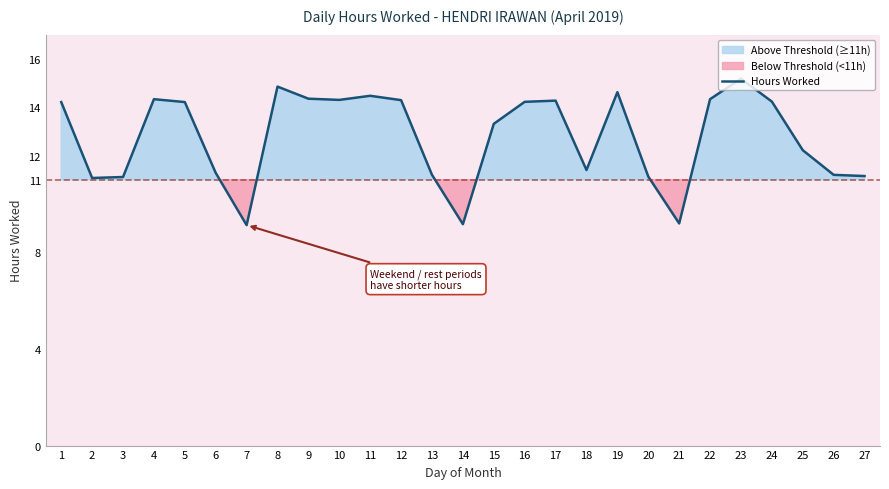

The chart shows a value of 14.2 at 1. True or false?

True